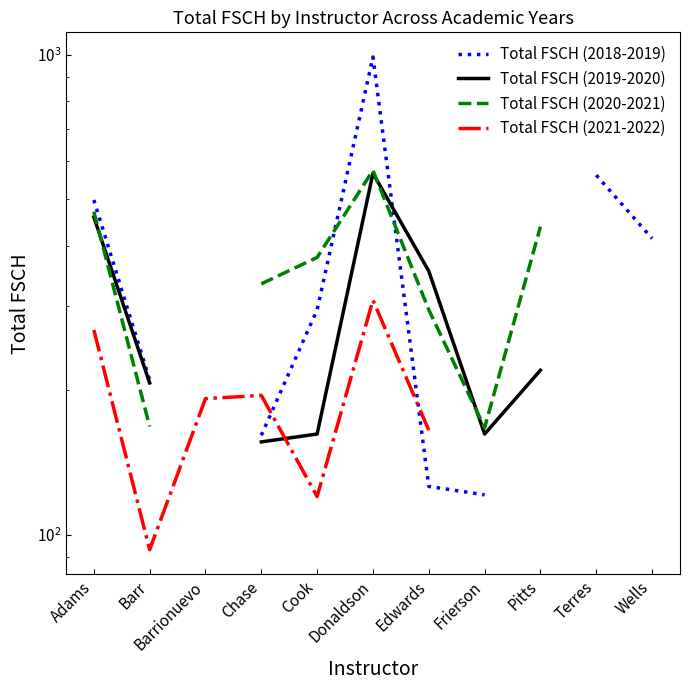

What is the greatest value displayed?

989.0